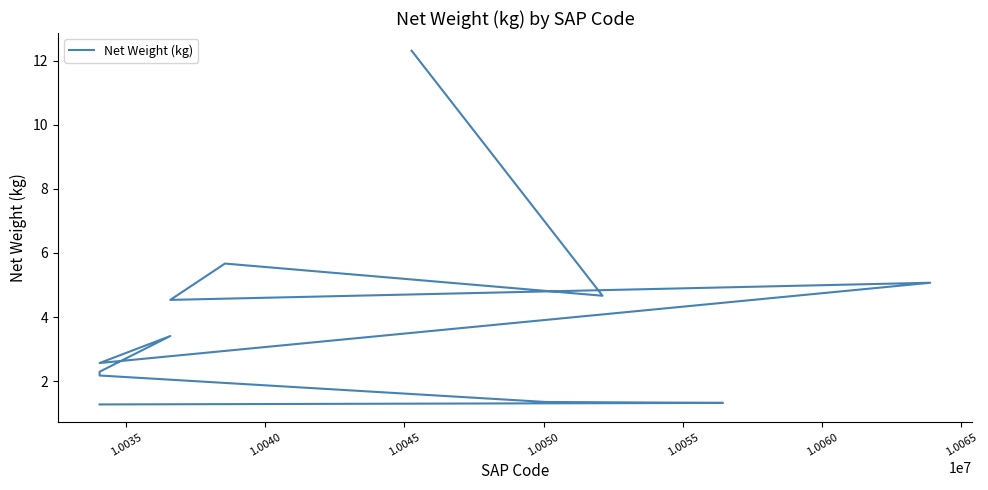

Count the number of data series in this chart.

1